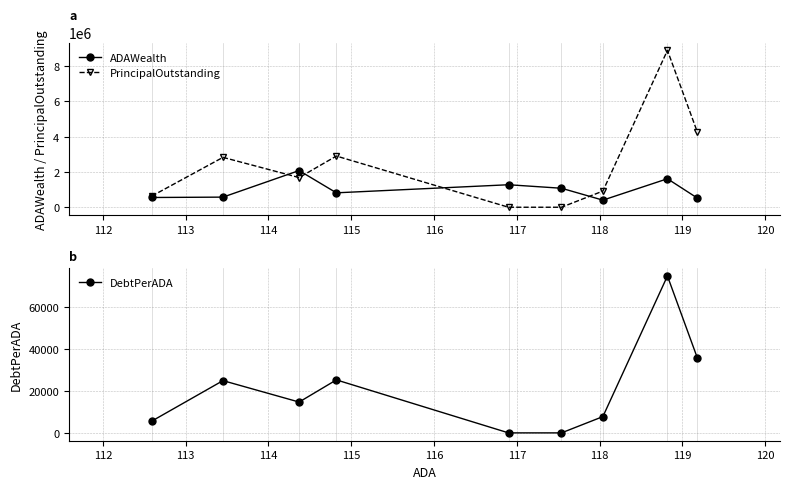

What is the value of the ADAWealth point at the 7th from the left?

402090.3